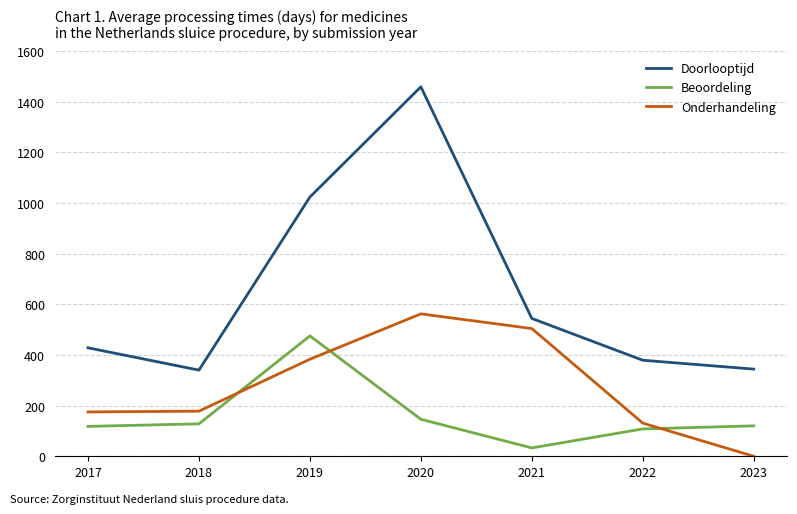

At which category does the chart reach its minimum across all series?

2023